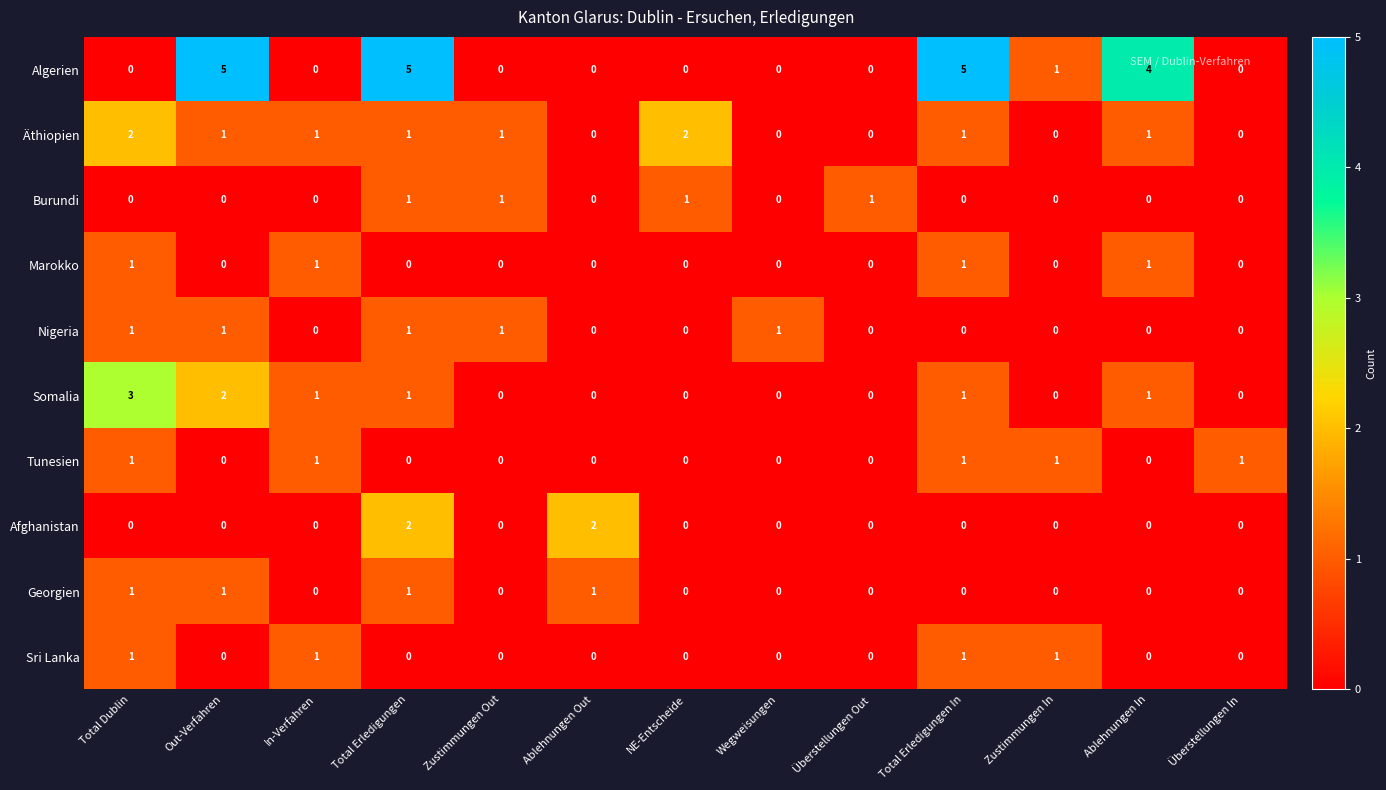

What is the difference between the highest and lowest values at Total Erledigungen?

5